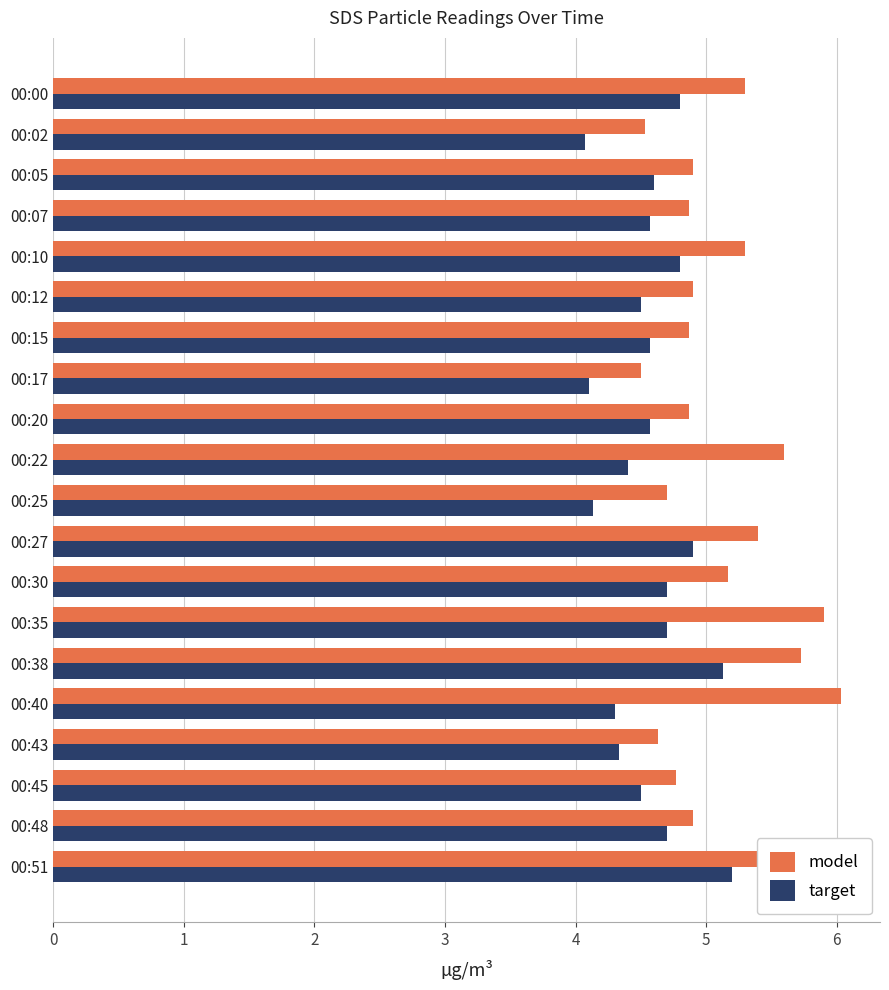

What is the smallest value displayed?

4.1